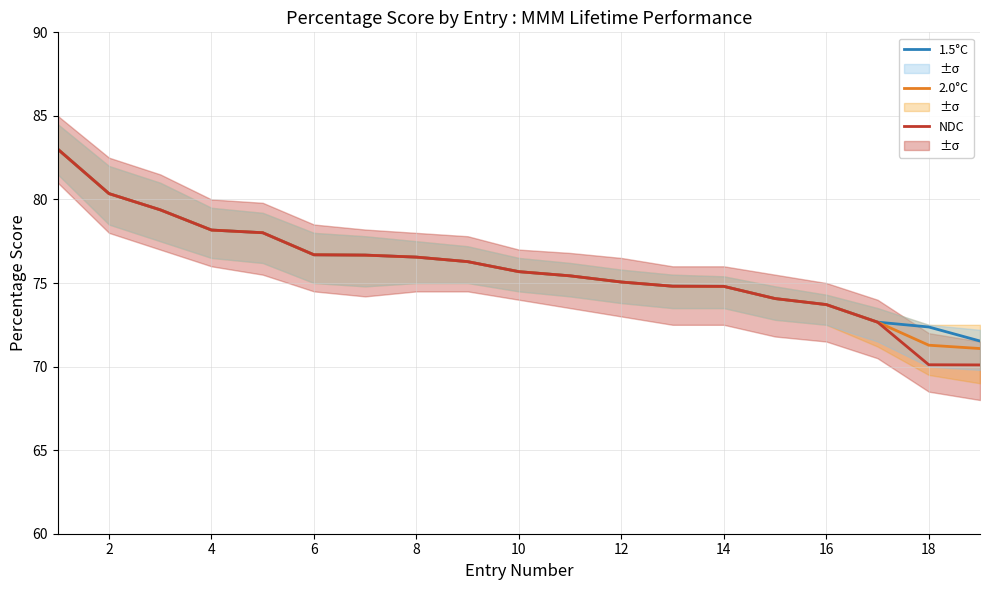

How many values in the 2.0°C series exceed 75?

12